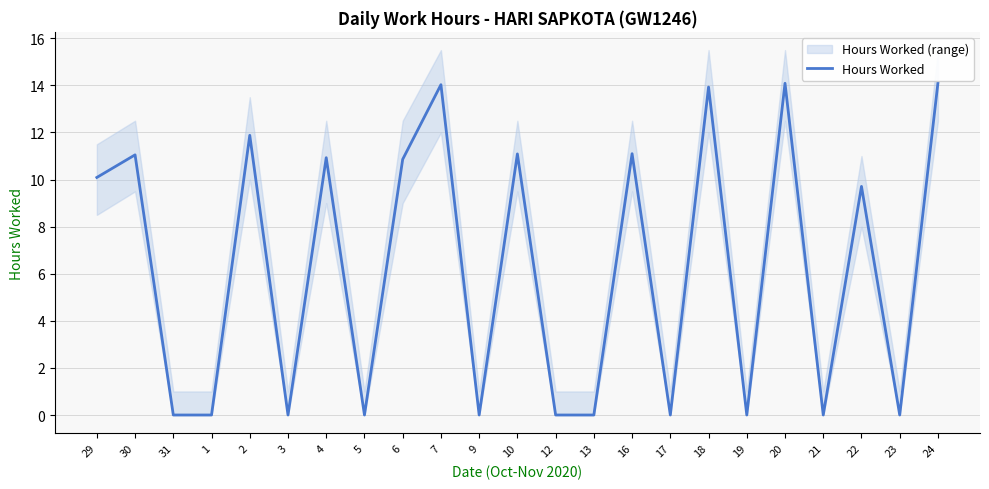

What is the maximum value shown in the chart?

14.1